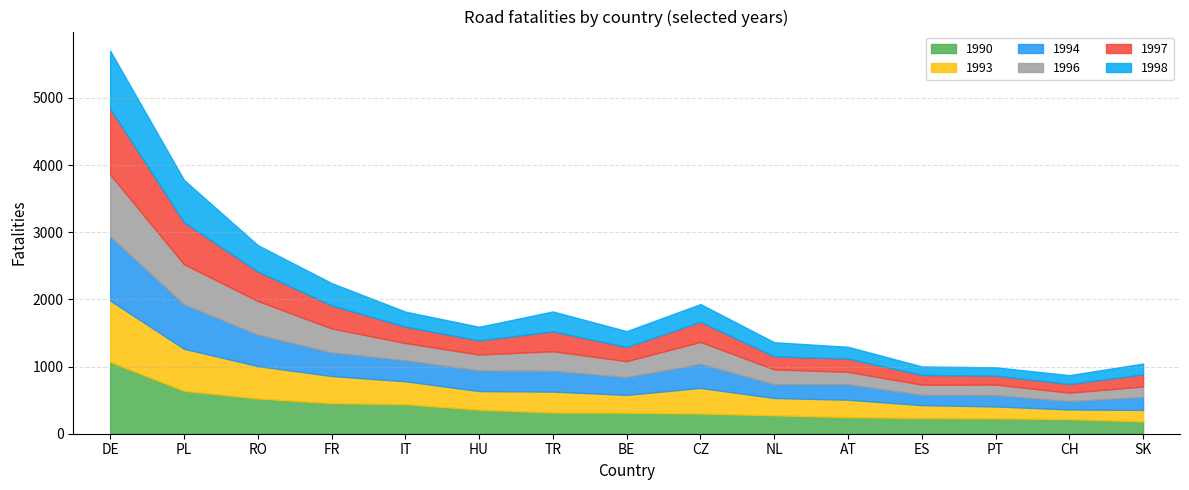

What is the maximum value for 1990?

1069